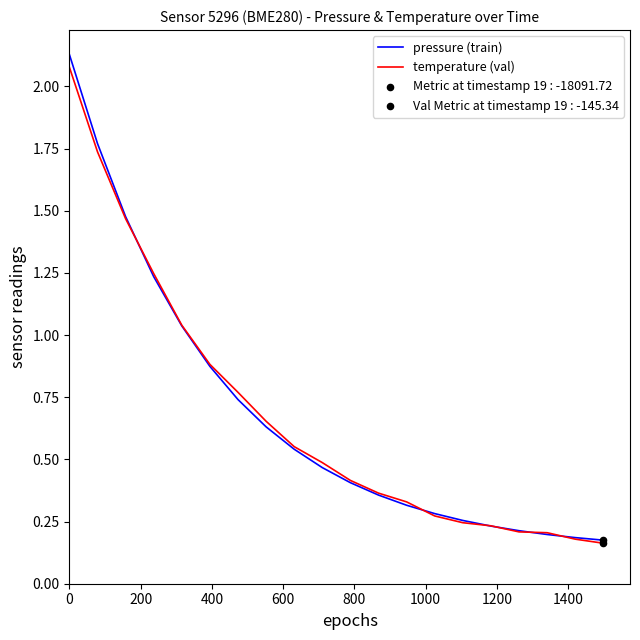

Which series has the widest spread of values?

pressure (train)